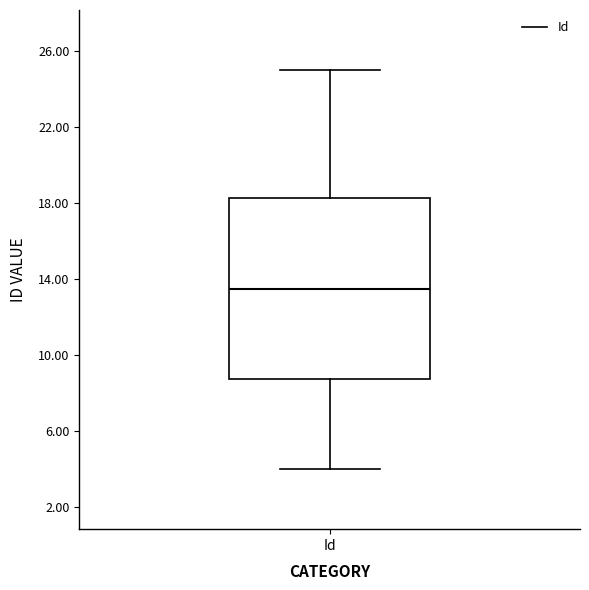

Transcribe this box plot: give where the median line is, the range the box spans, and where the two whiskers end, as read against the y-axis. The values are not printed on the chart, so give them approximately, as read against the axis.

median 13.5, box 9.0 to 18.5, whiskers 4.0 to 25.0